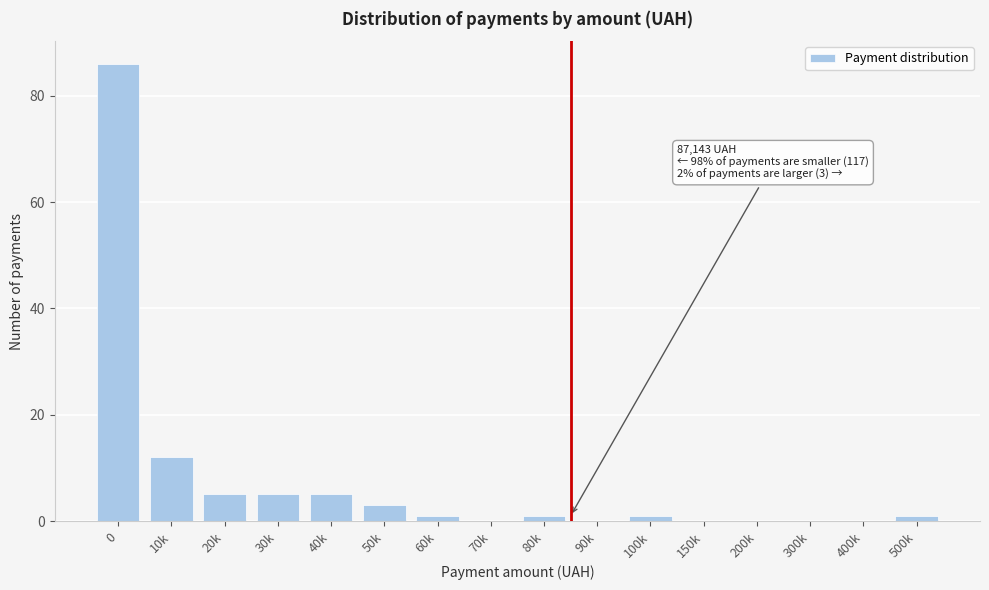

Reading left to right, extract all data points from this chart.

0=86	10k=12	20k=5	30k=5	40k=5	50k=3	60k=1	70k=0	80k=1	90k=0	100k=1	150k=0	200k=0	300k=0	400k=0	500k=1